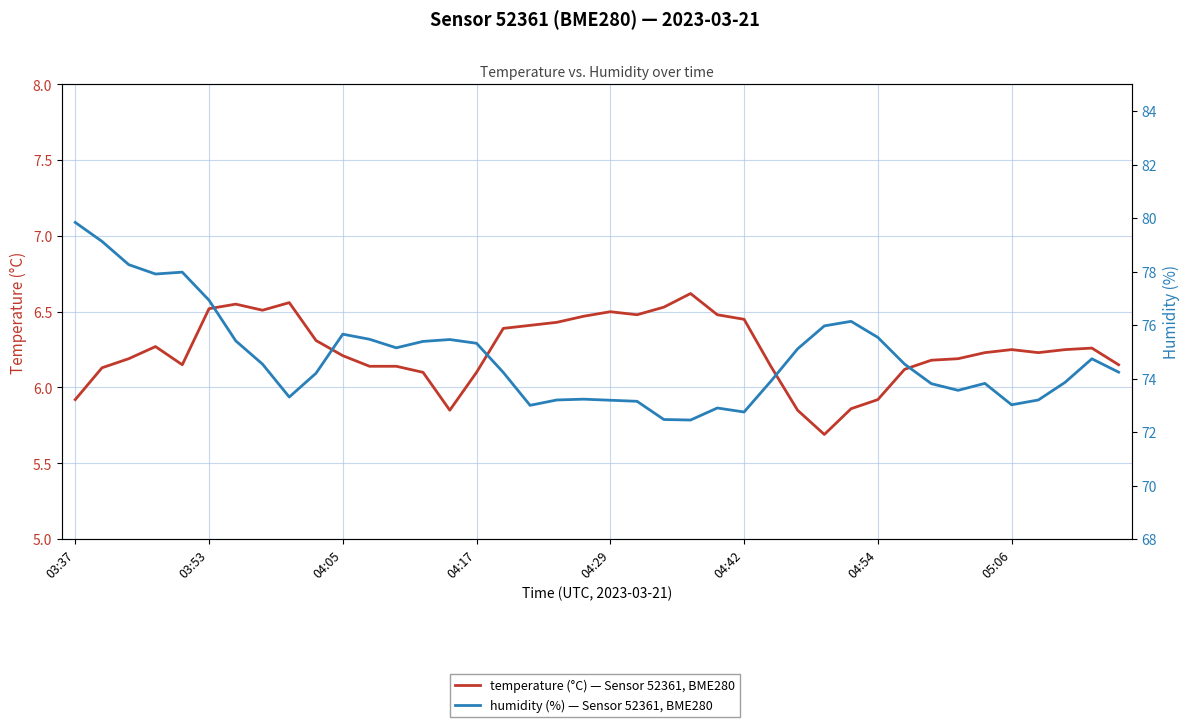

Rank the categories by humidity (%) value from lowest to highest.

23, 22, 25, 24, 17, 35, 21, 20, 18, 36, 19, 8, 33, 32, 34, 37, 26, 9, 16, 39, 05:06, 31, 38, 27, 12, 15, 13, 04:54, 14, 11, 30, 10, 28, 29, 04:42, 04:17, 04:29, 04:05, 03:53, 03:37